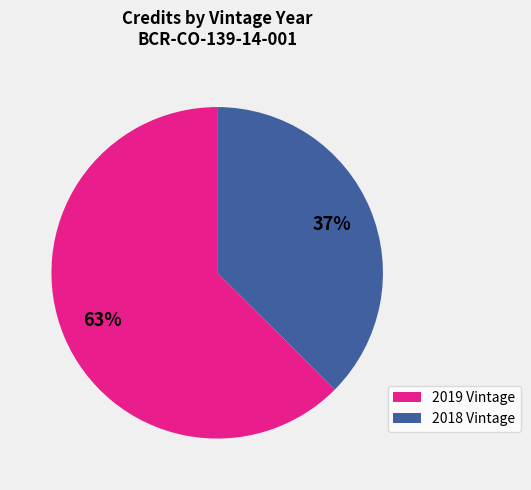

To the nearest percent, what is the average slice percentage?

50%